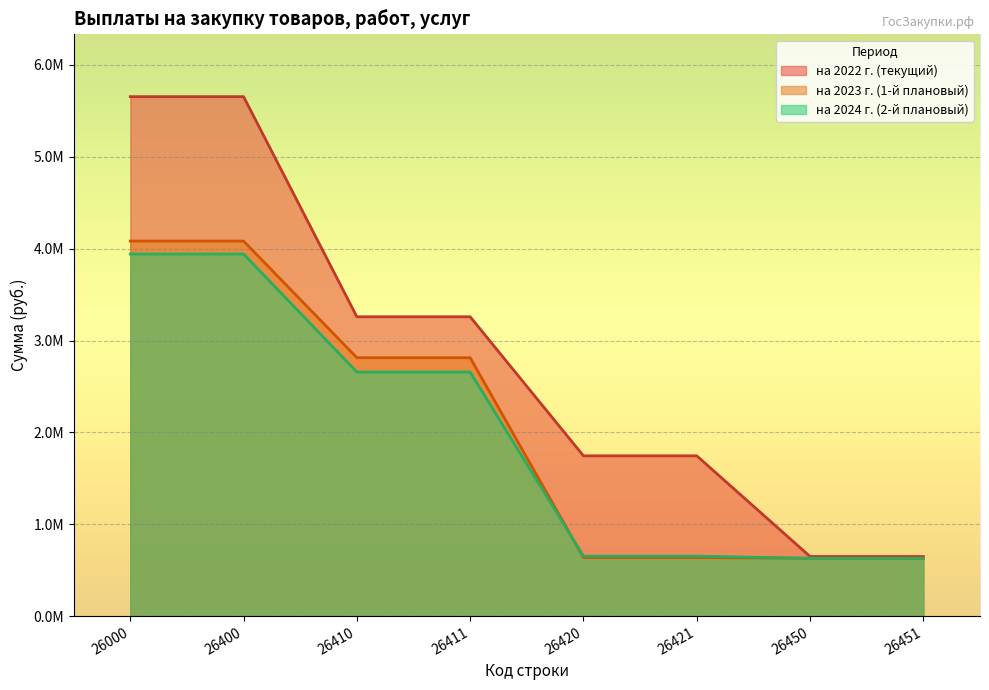

Which category has the highest value in the на 2023 г. (1-й плановый) series?

26000